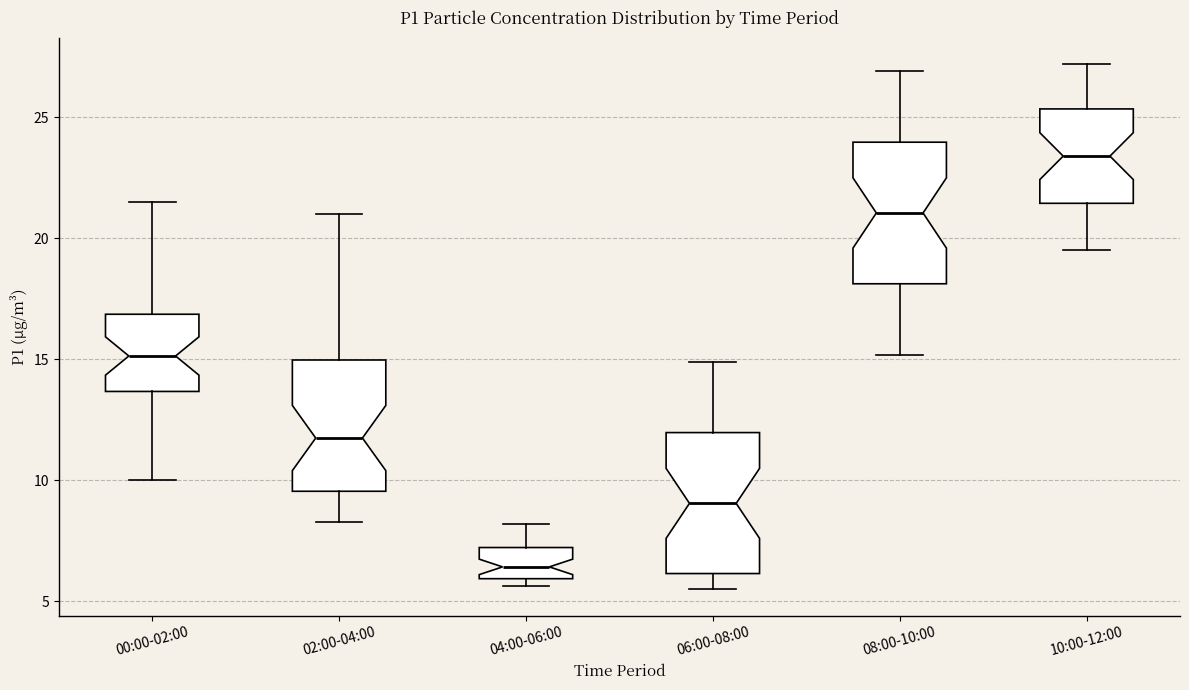

Which box has the lowest median line?

04:00-06:00